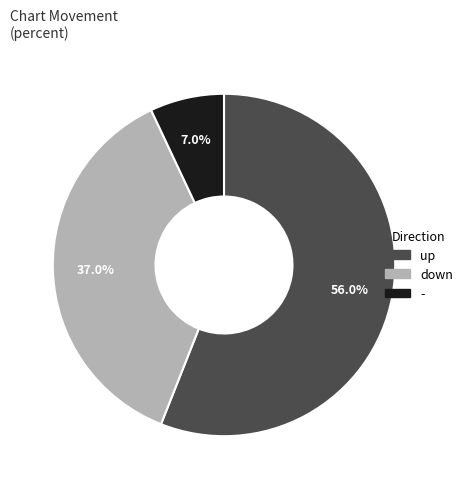

Is down the majority of the pie?

No